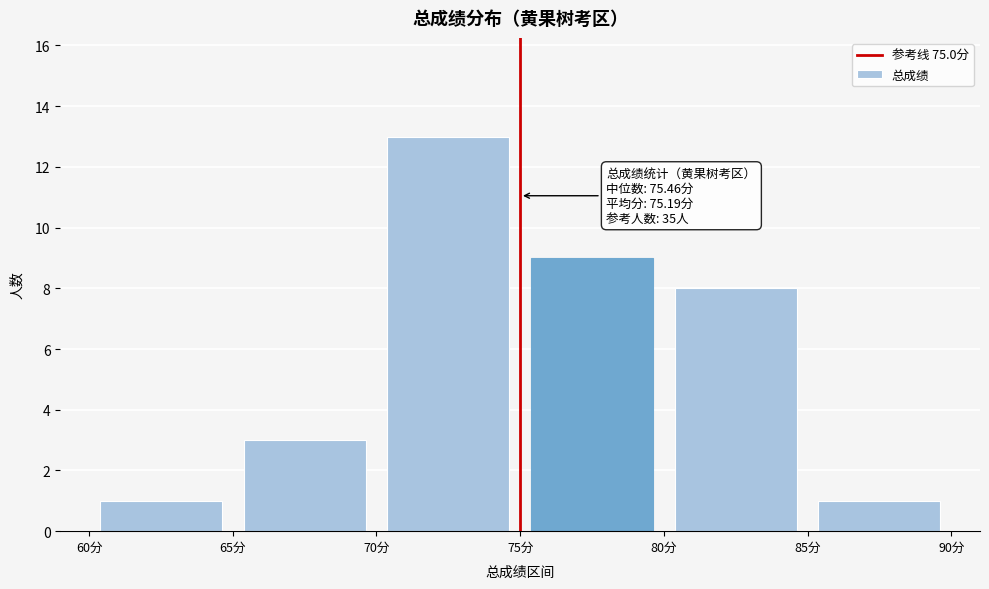

Over which range of the x-axis is the bar tallest?

70 to 75